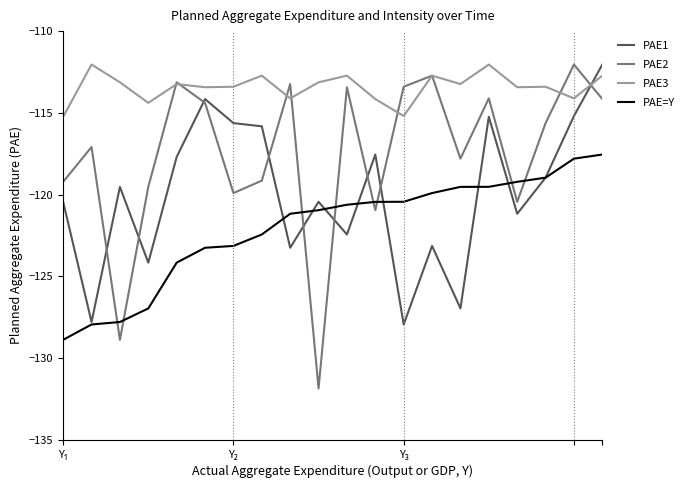

After their last crossing, which series has the higher values: PAE3 or PAE1?

PAE1